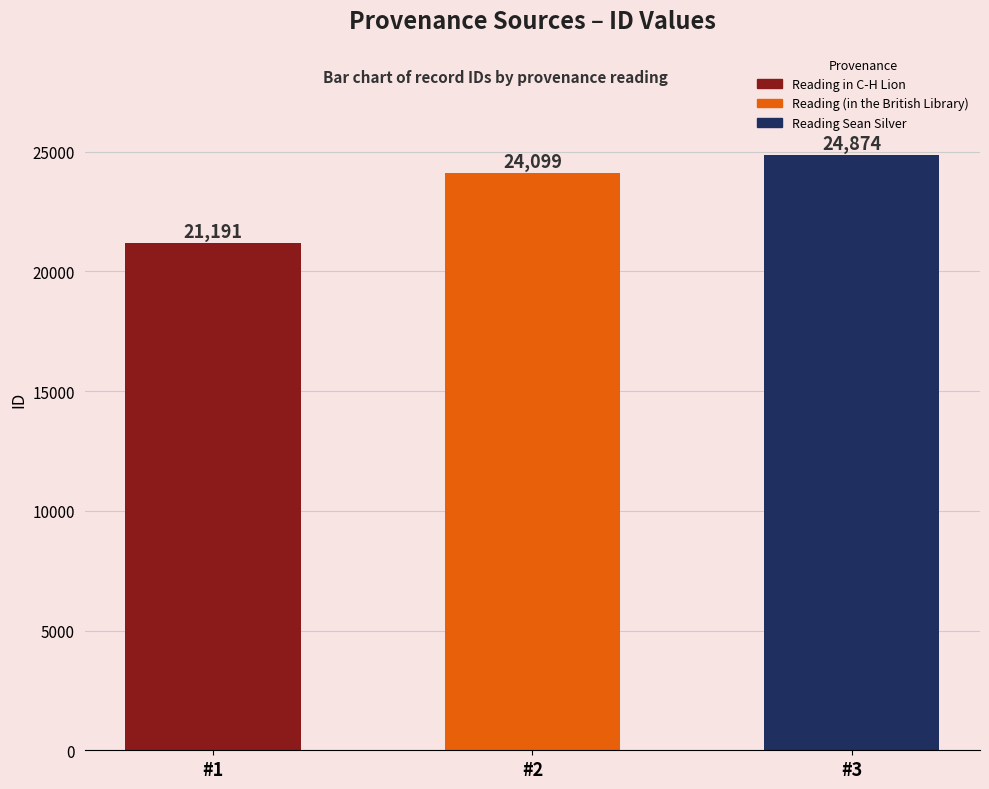

Does the chart contain any negative values?

No